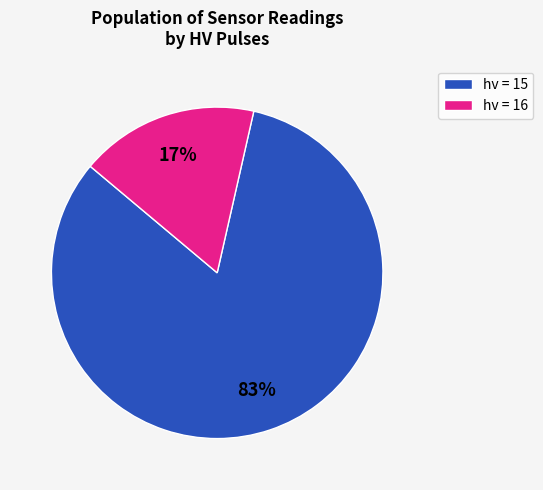

True or false: hv = 16 accounts for 7% of the total.

False